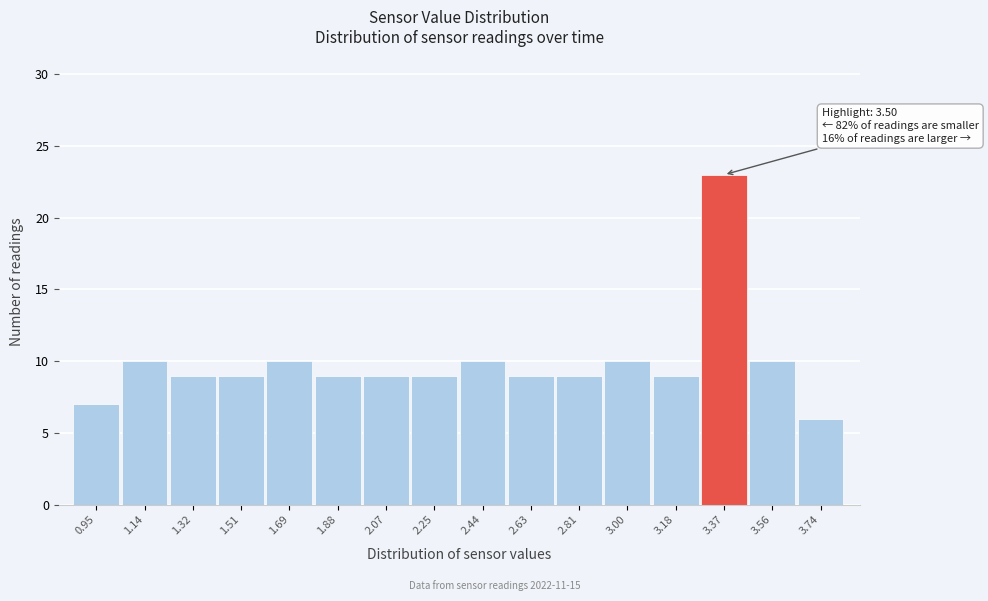

Reading left to right, list all the values displayed in this chart.

7	10	9	9	10	9	9	9	10	9	9	10	9	23	10	6